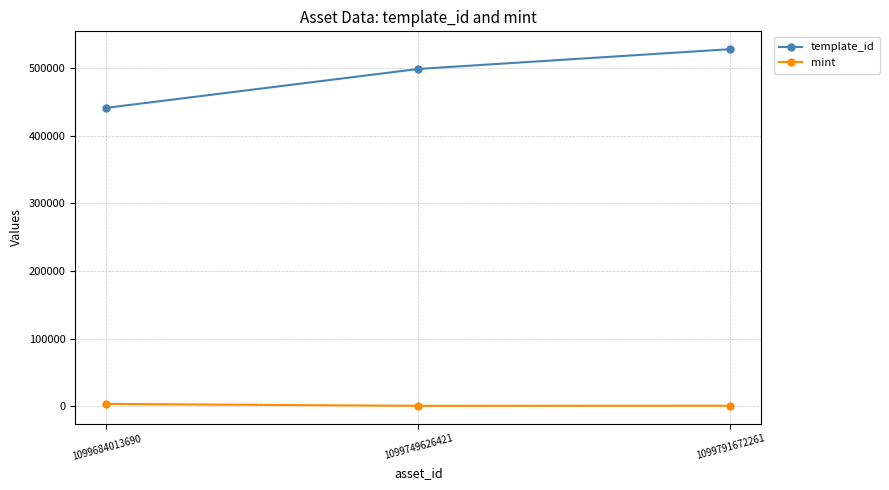

Rank the series by their average value, from lowest to highest.

mint, template_id